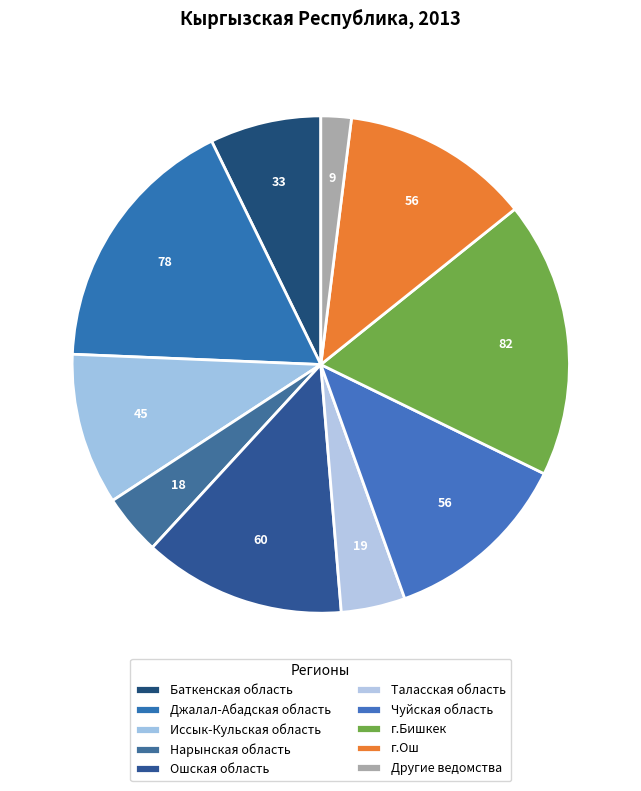

What is the change in value from Джалал-Абадская область to г.Ош?

-22